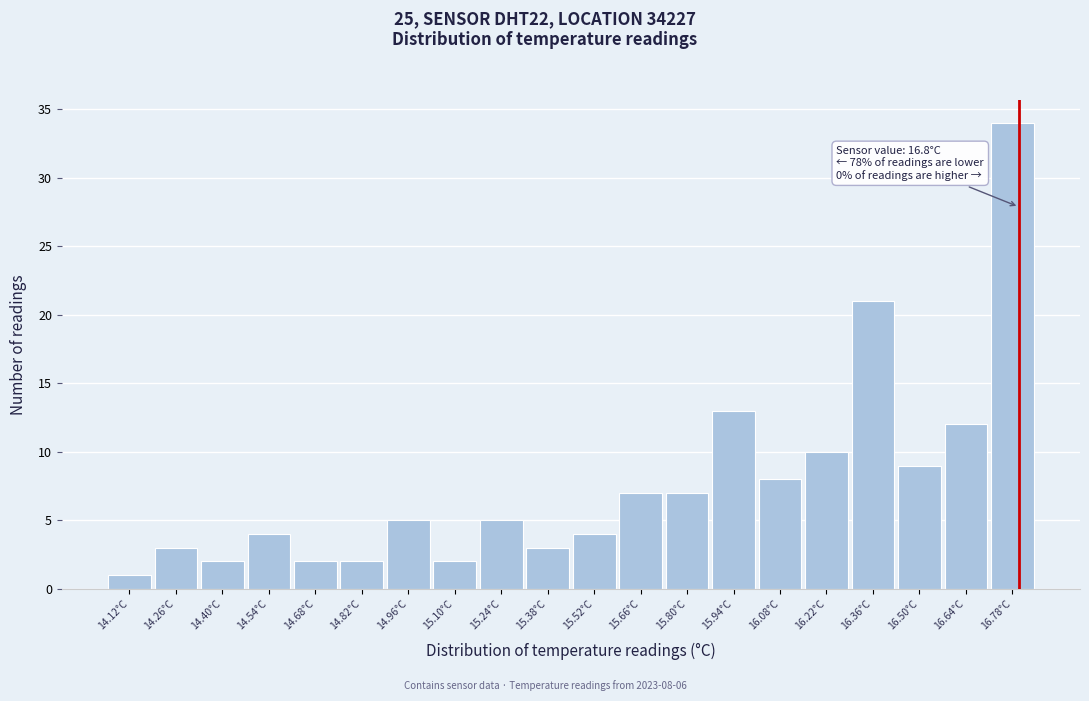

Which range on the x-axis has the tallest bar?

16.71 to 16.85